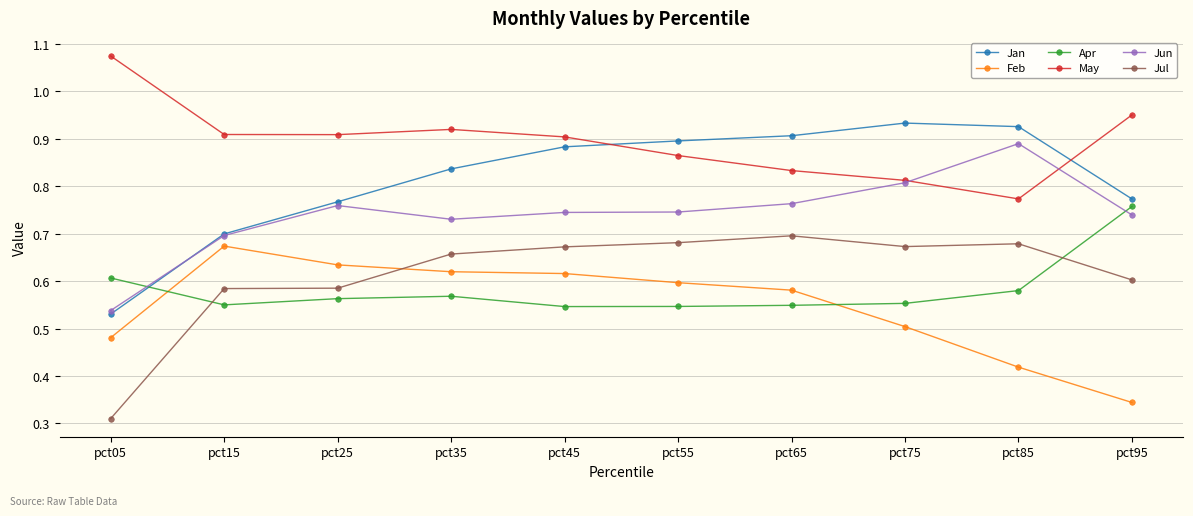

At which category does Feb reach its first local peak?

pct15